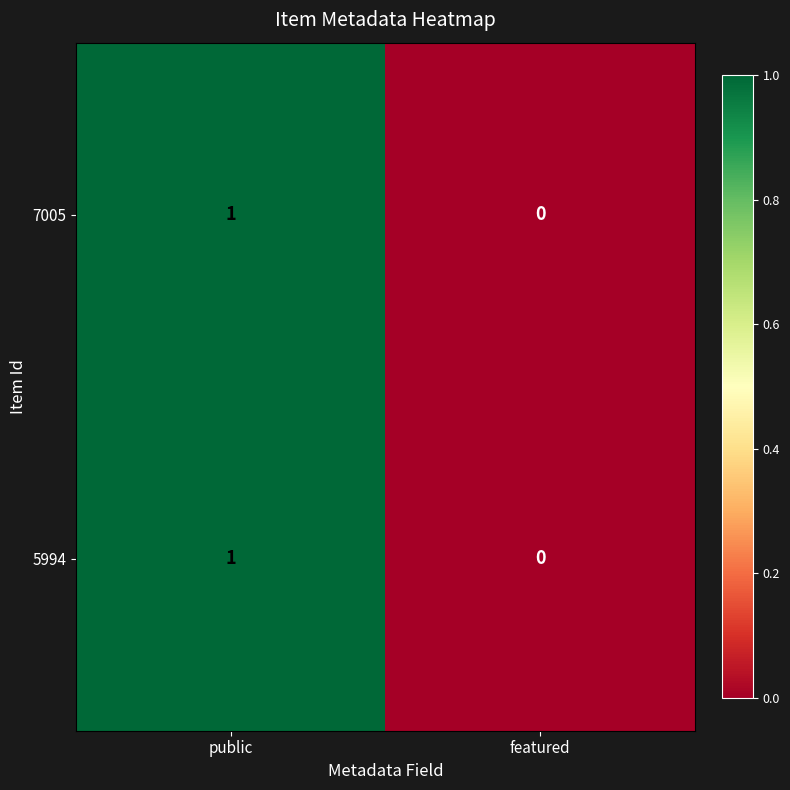

How many categories are shown in the chart?

2